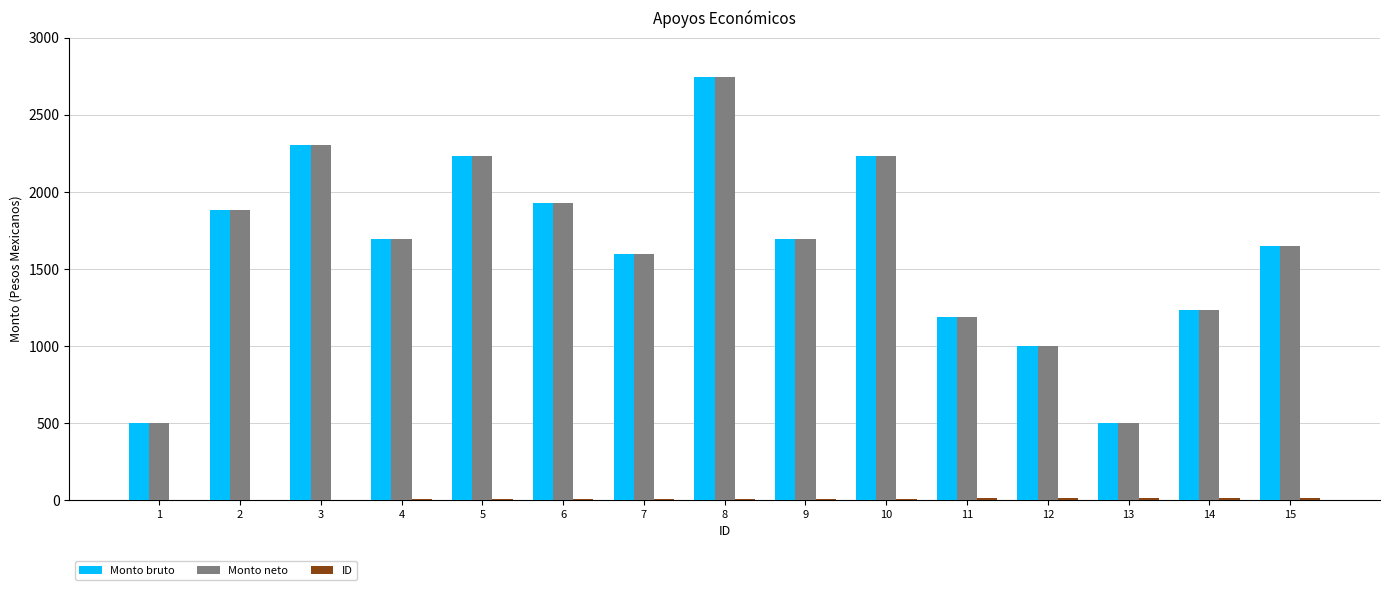

What is the sum of all Monto bruto values?

24385.6